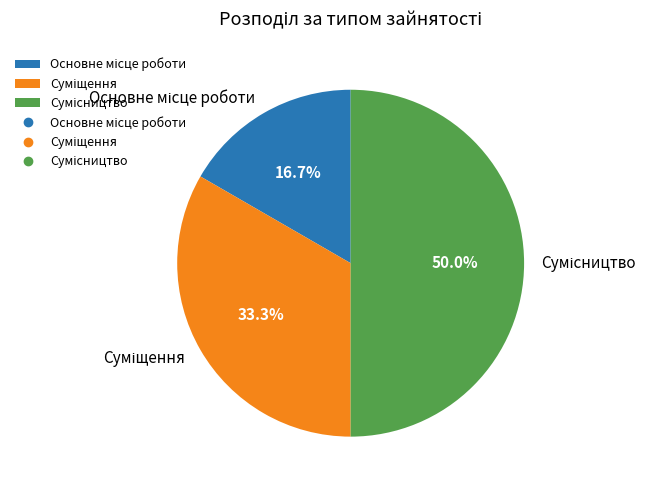

What is the smallest slice in the pie chart?

Основне місце роботи